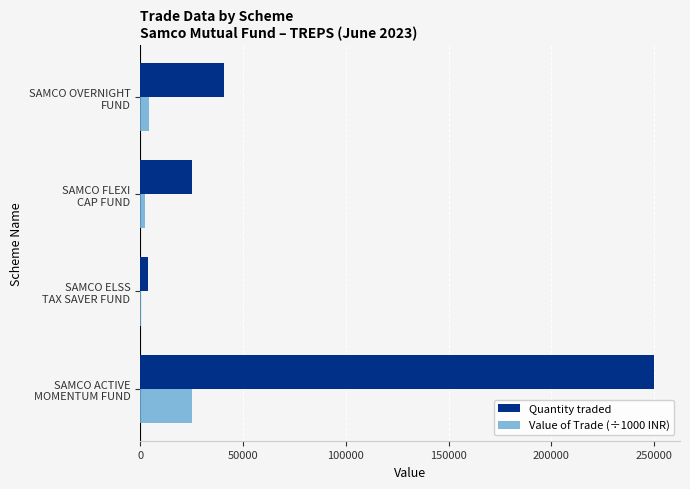

How many data points does each series have?

4